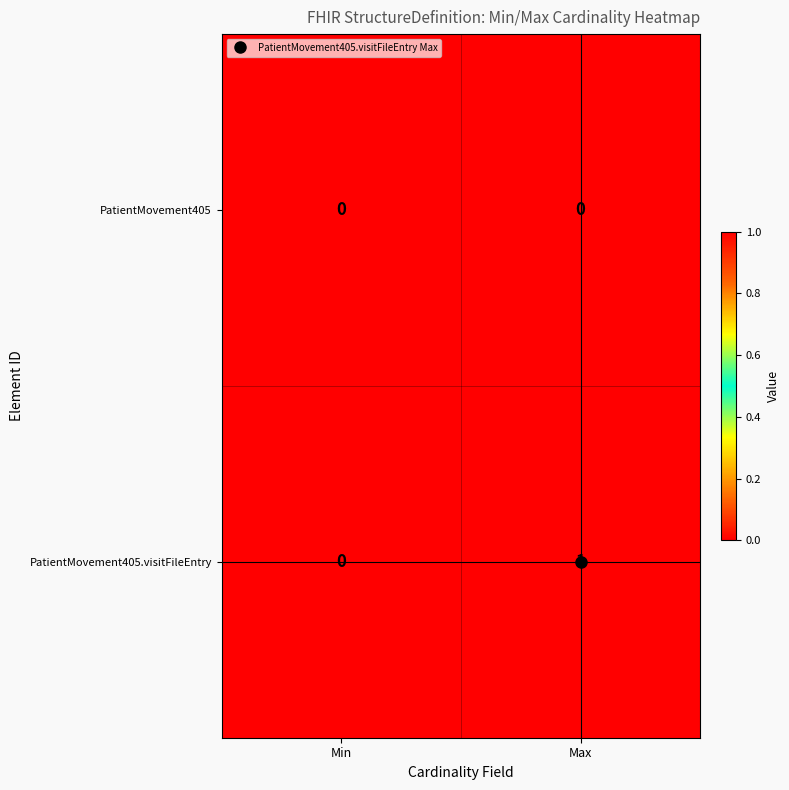

At which category is the sum across all series the highest?

Max